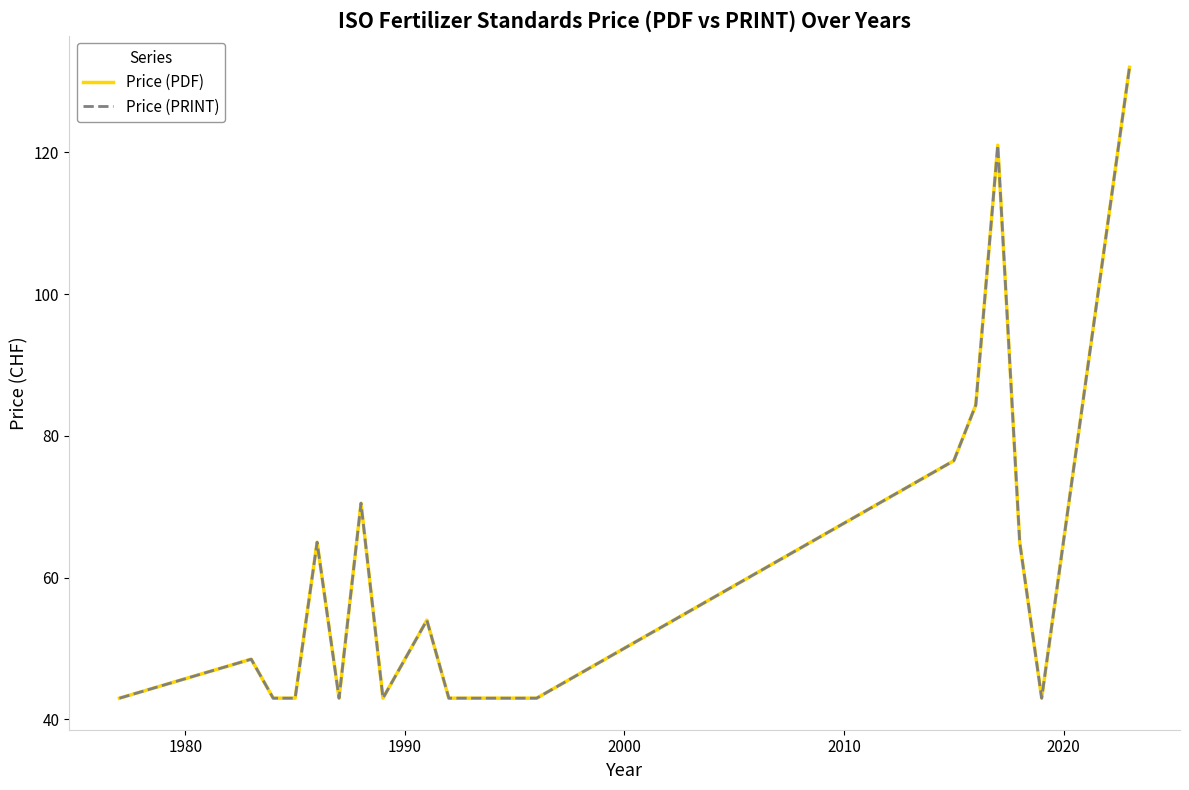

How many lines are shown in the chart?

2